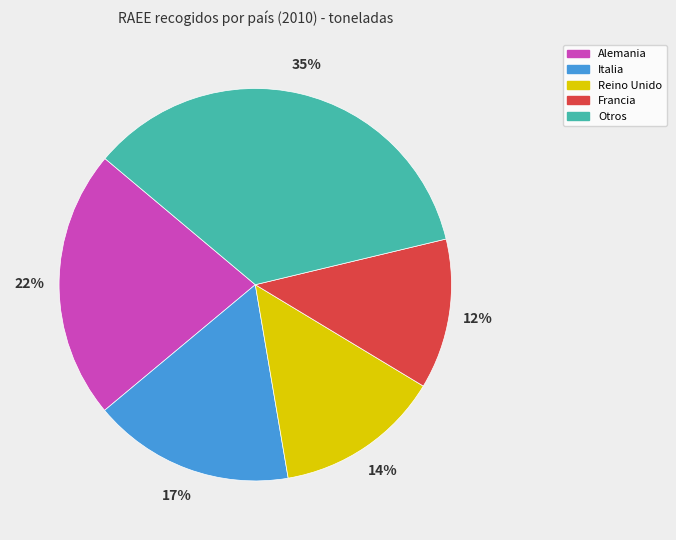

To the nearest percent, what portion does Francia represent?

12%